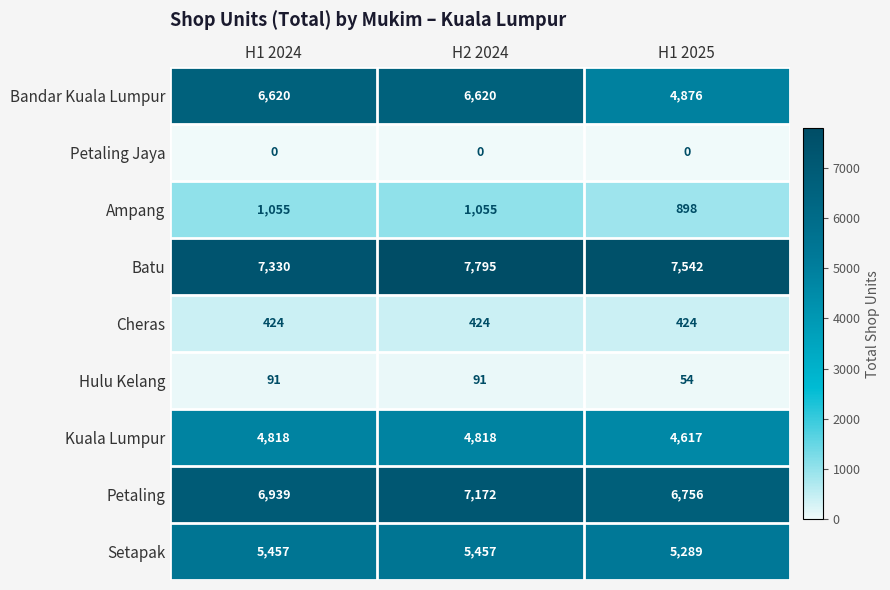

What is the total value across all series at H2 2024?

33432